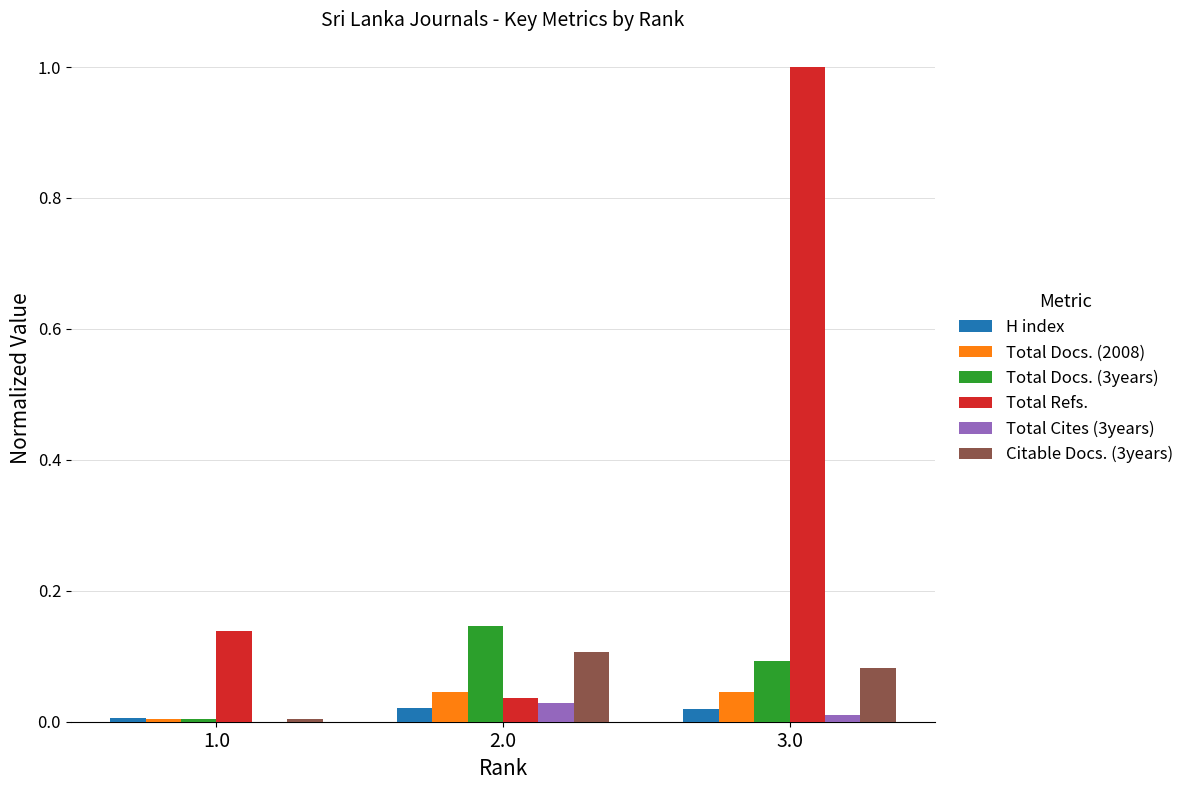

How many data points does each series have?

3